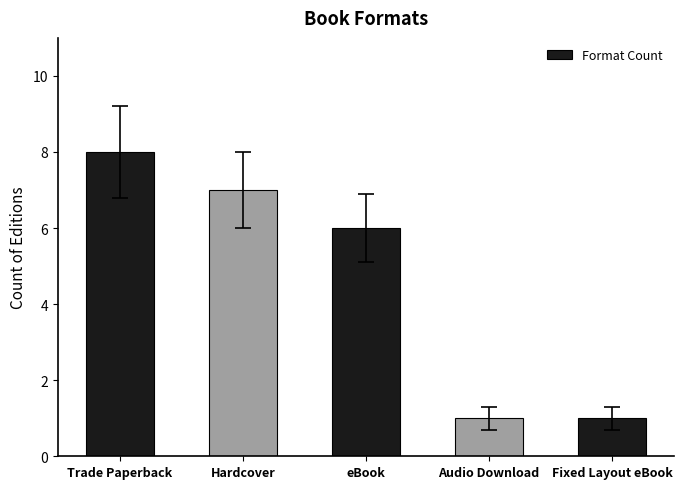

Between Trade Paperback and Hardcover, which is larger?

Trade Paperback